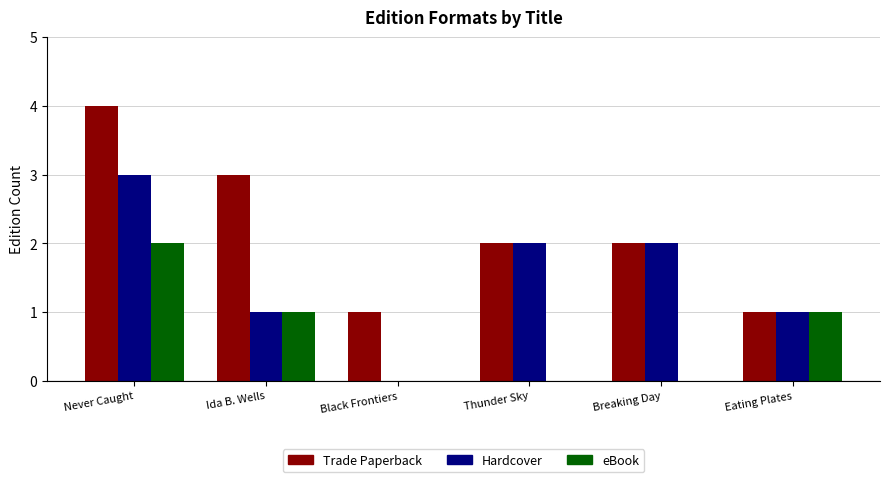

Which label corresponds to the largest value in the chart?

Never Caught